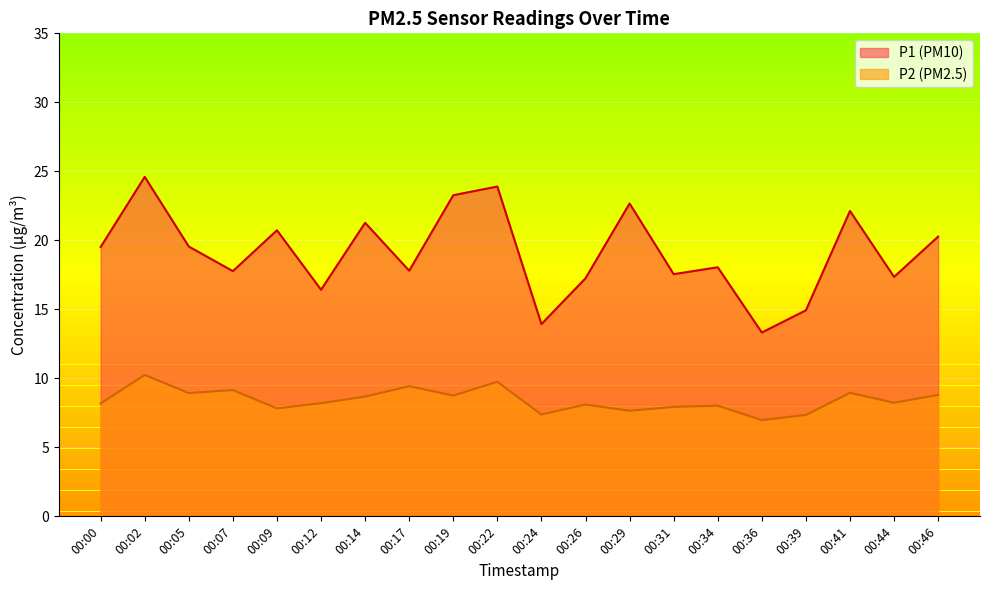

True or false: P1 and P2 cross at least once.

False